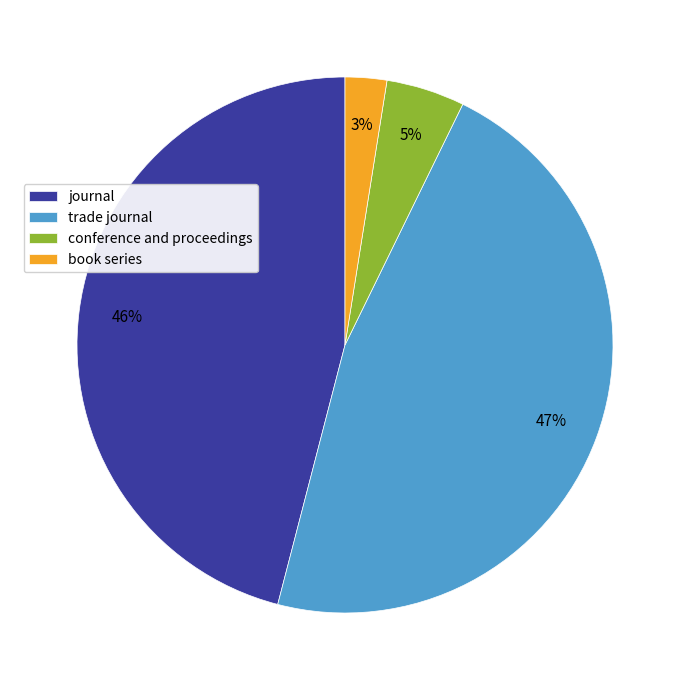

Which has a higher value, journal or book series?

journal